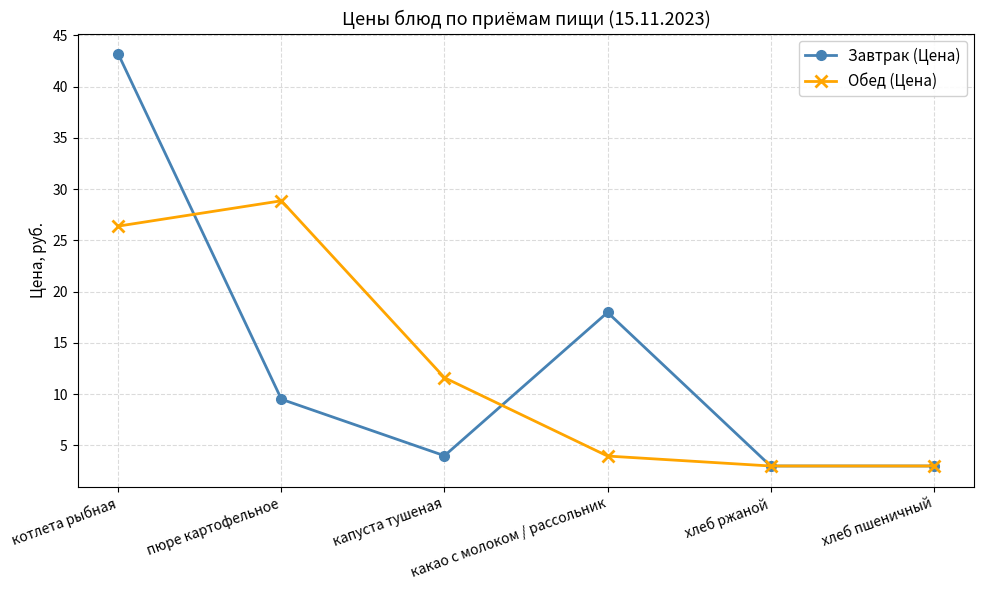

Which series has the widest spread of values?

Завтрак (Цена)